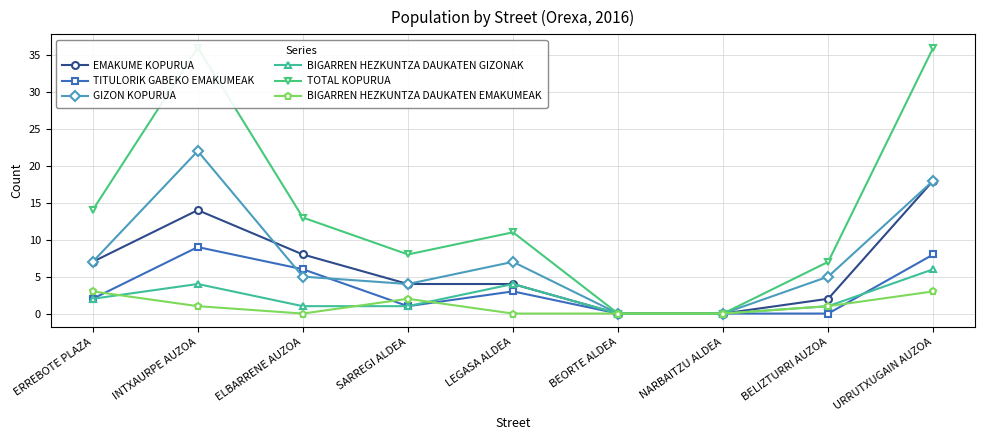

What is the average value of the BIGARREN HEZKUNTZA DAUKATEN EMAKUMEAK series?

1